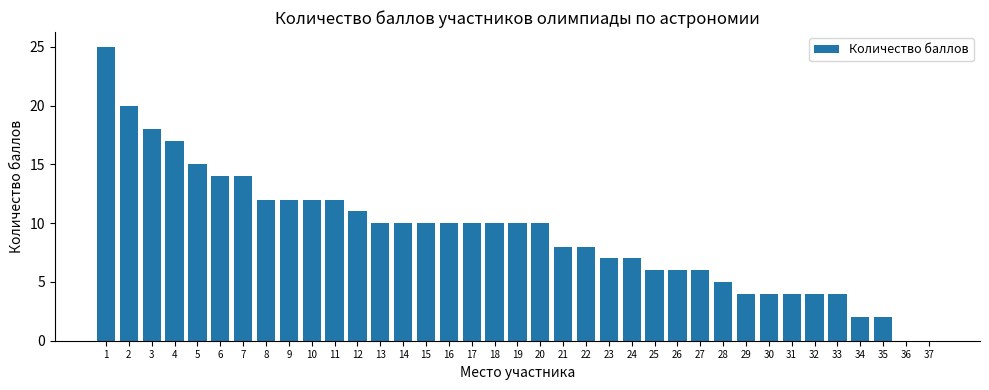

What is the change in value from 1 to 3?

-7